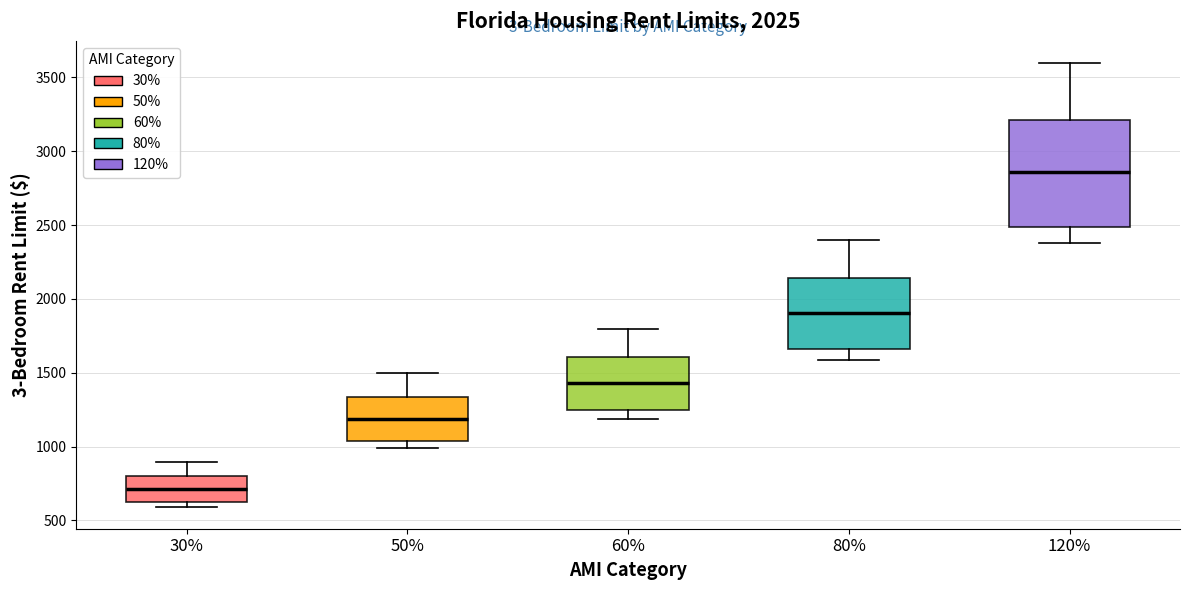

Which box is the tallest, from its lower edge to its upper edge?

120%